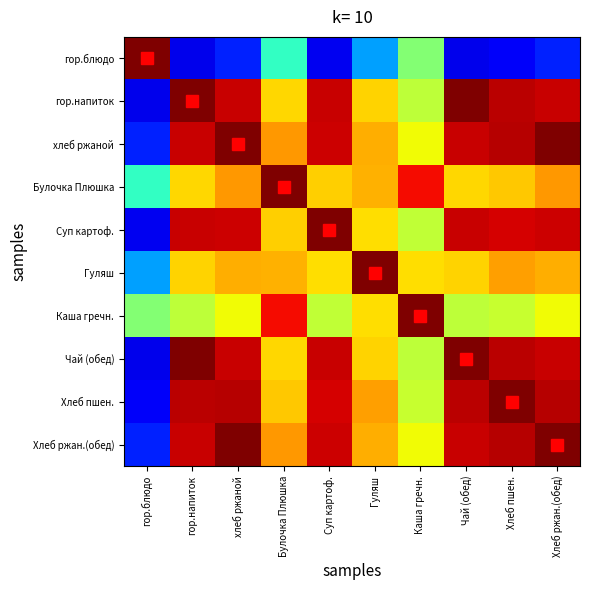

What is the total value across all series at Гуляш?

6.9